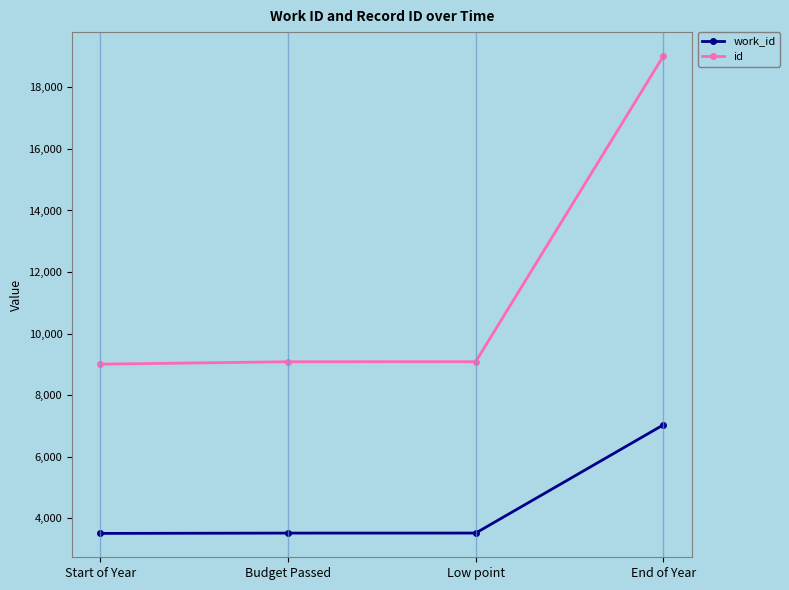

What position from the right is Low point?

2